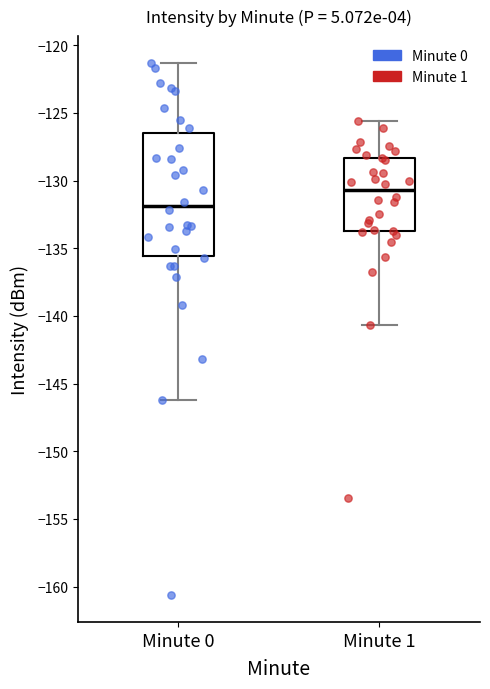

Which box's median line is the lowest?

Minute 0